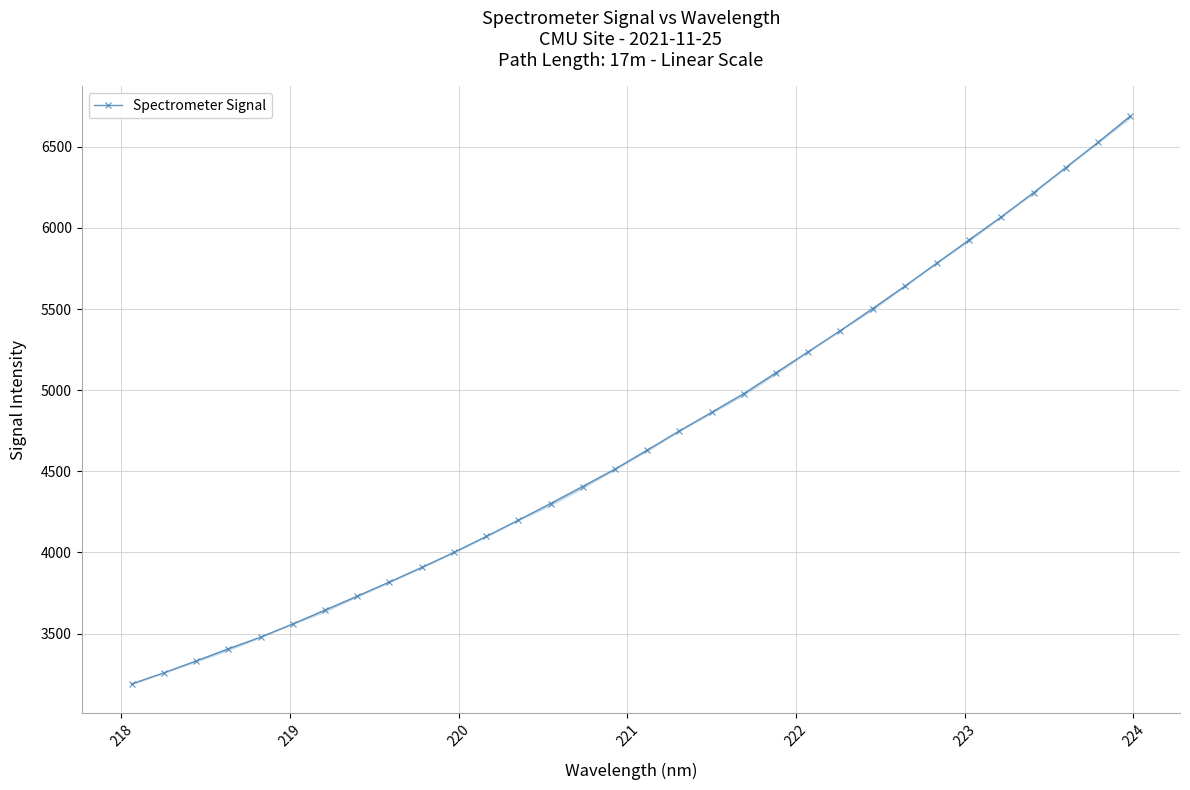

What is the average value?

4703.1